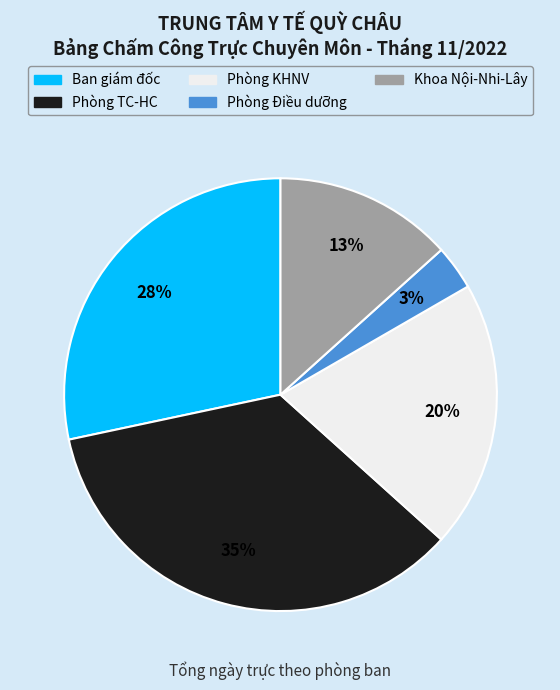

How many slices are in this pie chart?

5